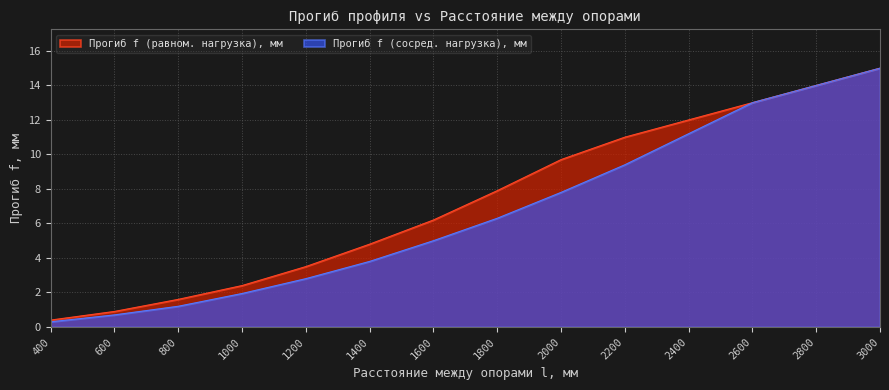

Does the chart display data point markers on the line(s)?

No